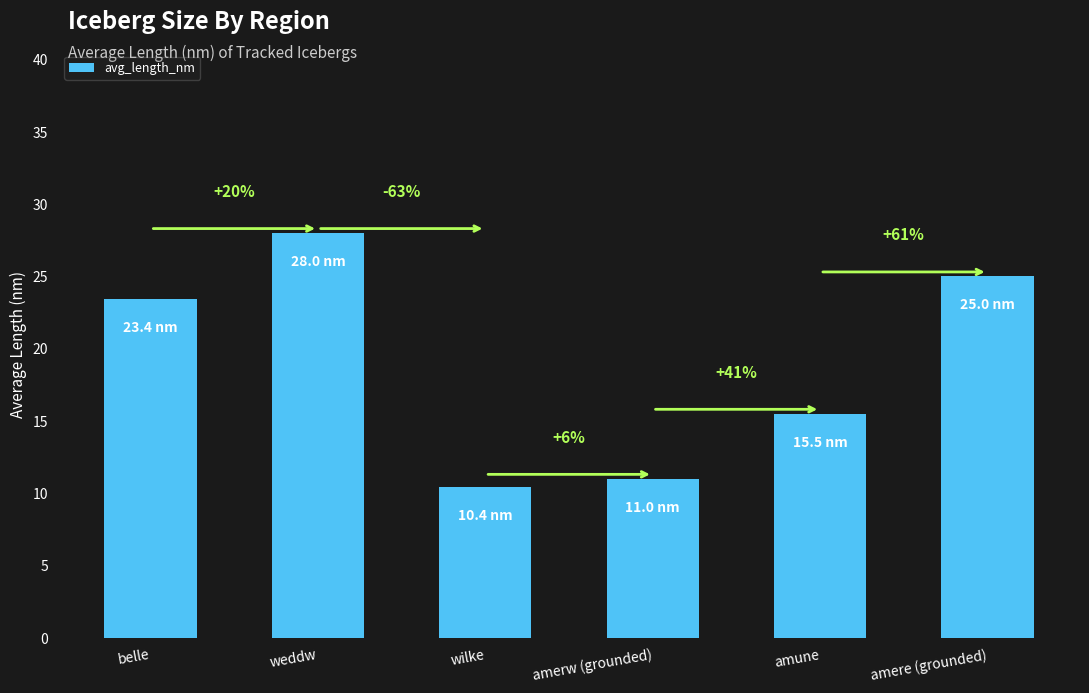

Rank the categories by value from highest to lowest.

weddw, amere (grounded), belle, amune, amerw (grounded), wilke